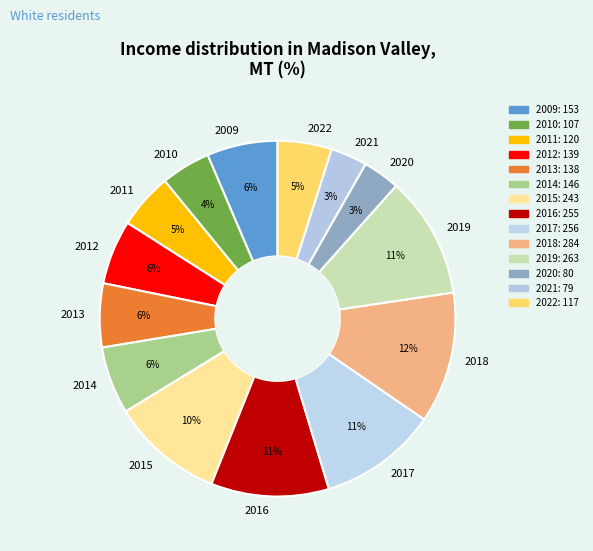

Does any single category account for the majority?

No